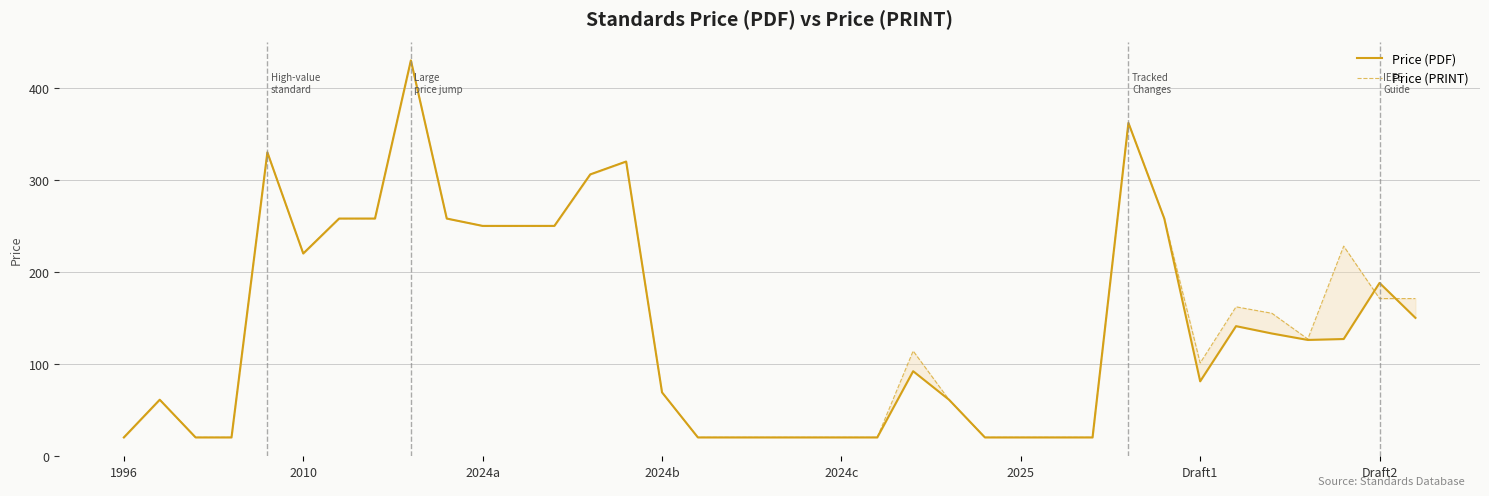

What is the sum of all Price (PRINT) values?

5430